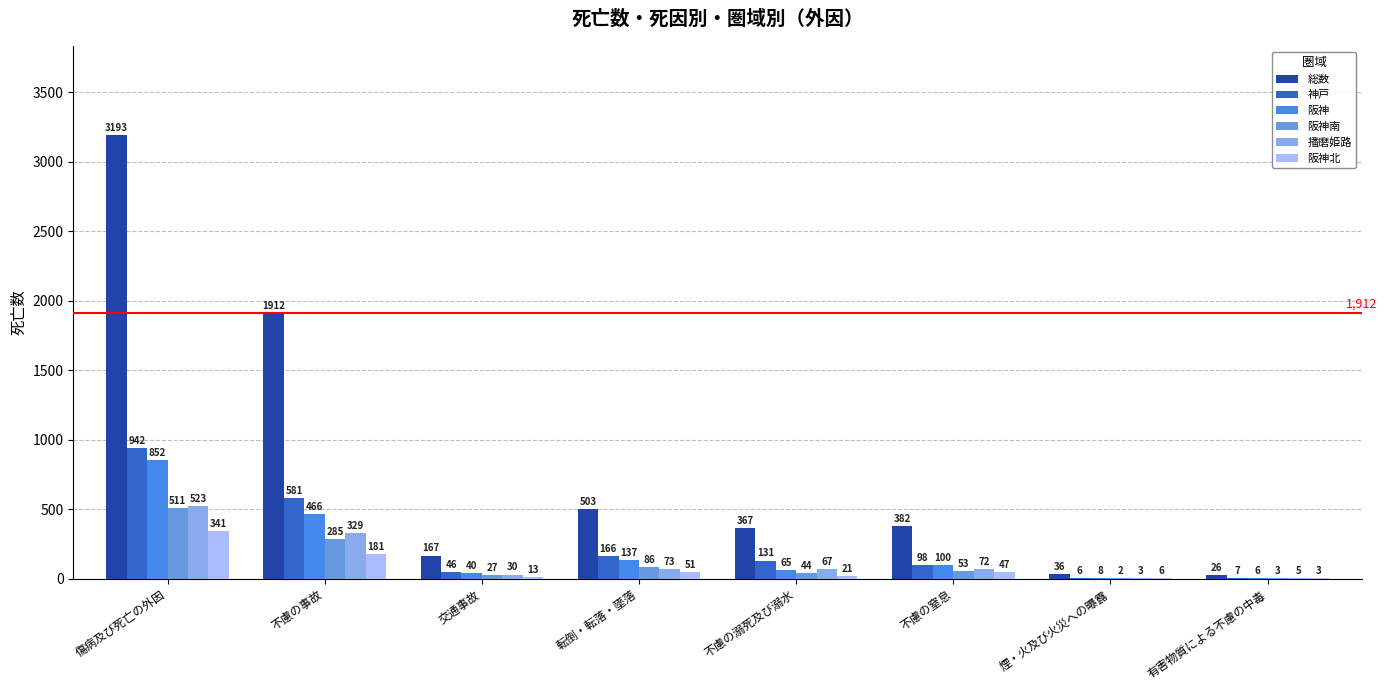

What are all the series names shown in the legend?

総数, 神戸, 阪神, 阪神南, 播磨姫路, 阪神北